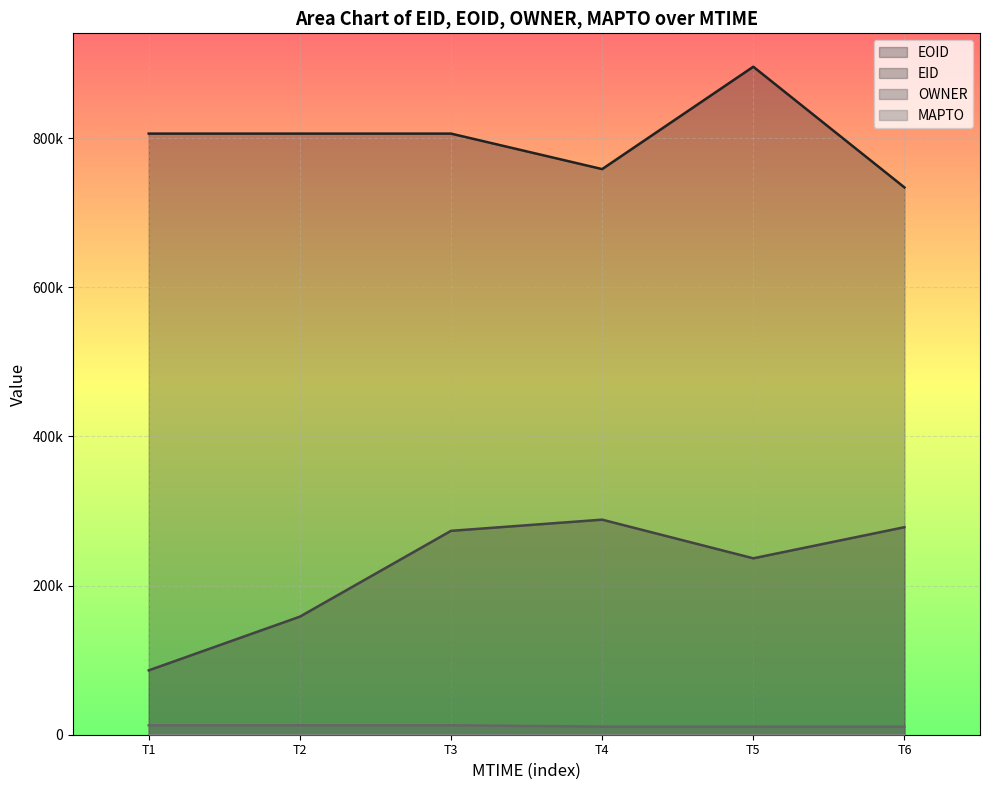

How many lines are shown in the chart?

3